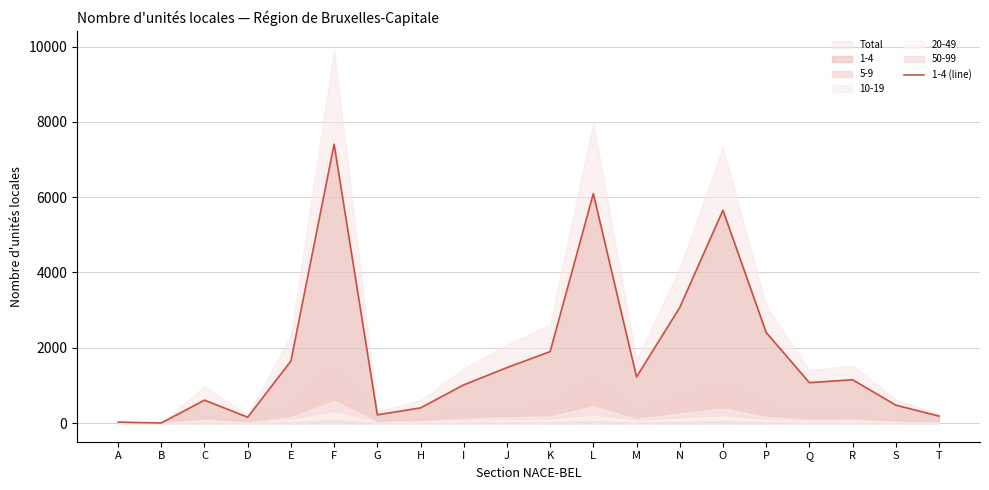

The value at A is 42. True or false?

False